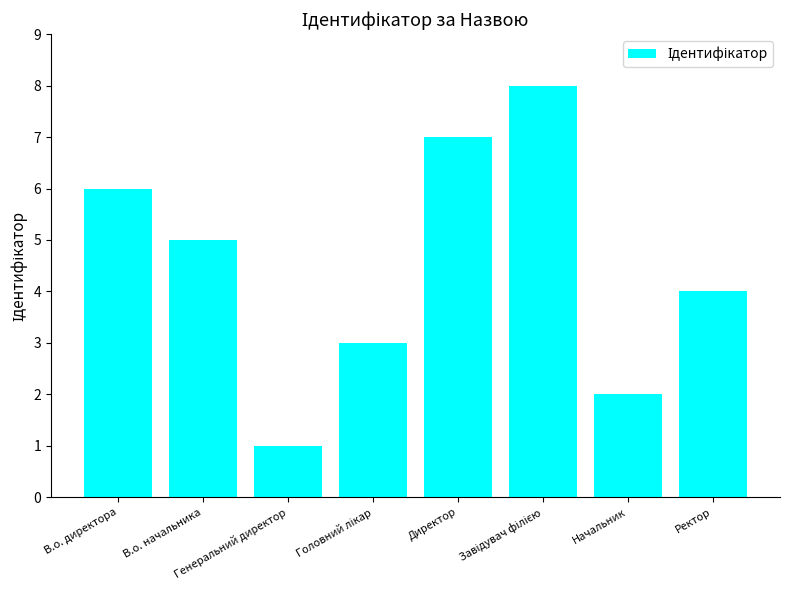

How many data points does each series have?

8